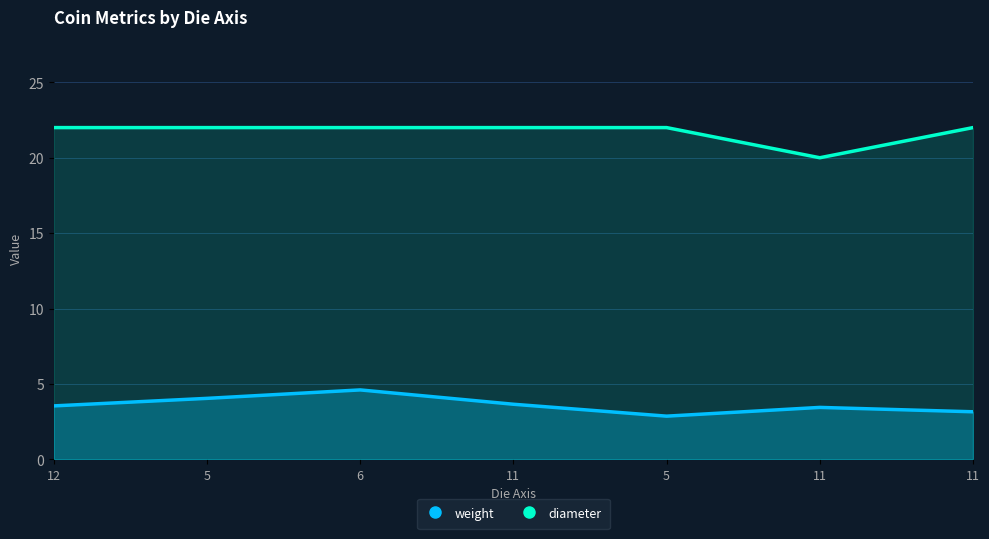

True or false: diameter and weight cross at least once.

False